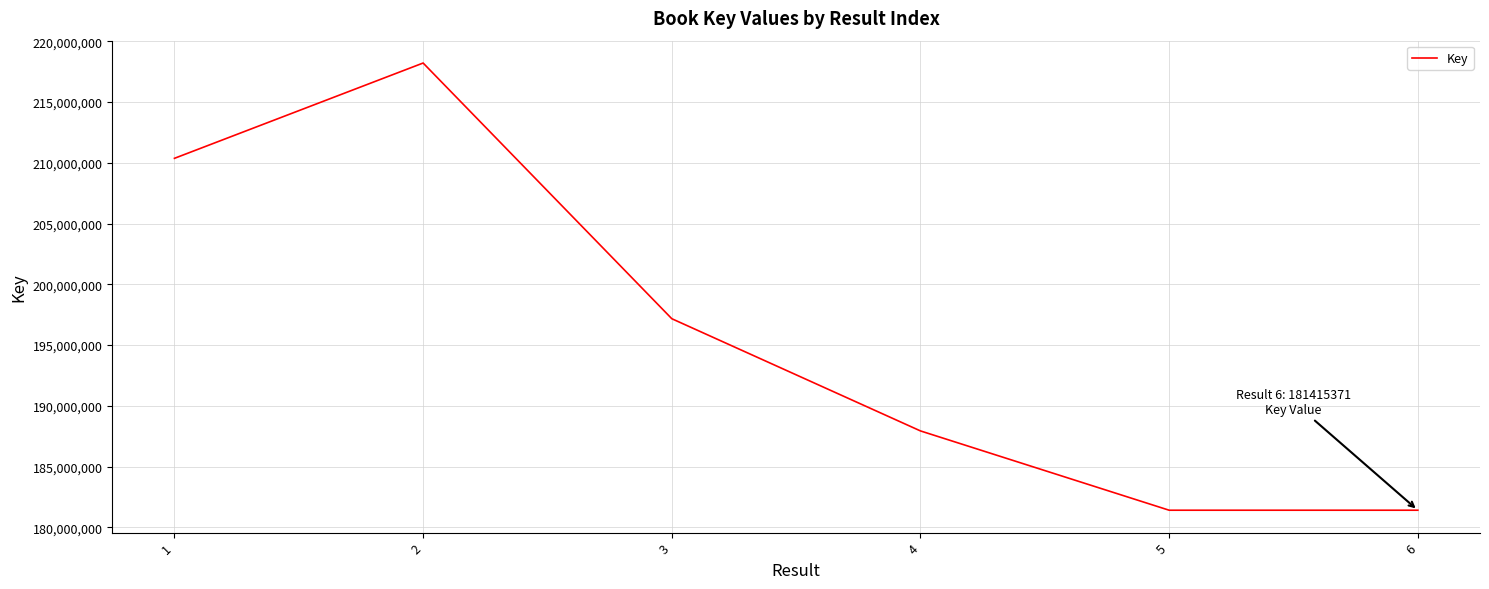

Is it true that the value at 6 is 55029253?

False